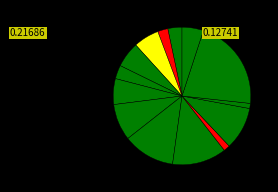

How many slices are in this pie chart?

14